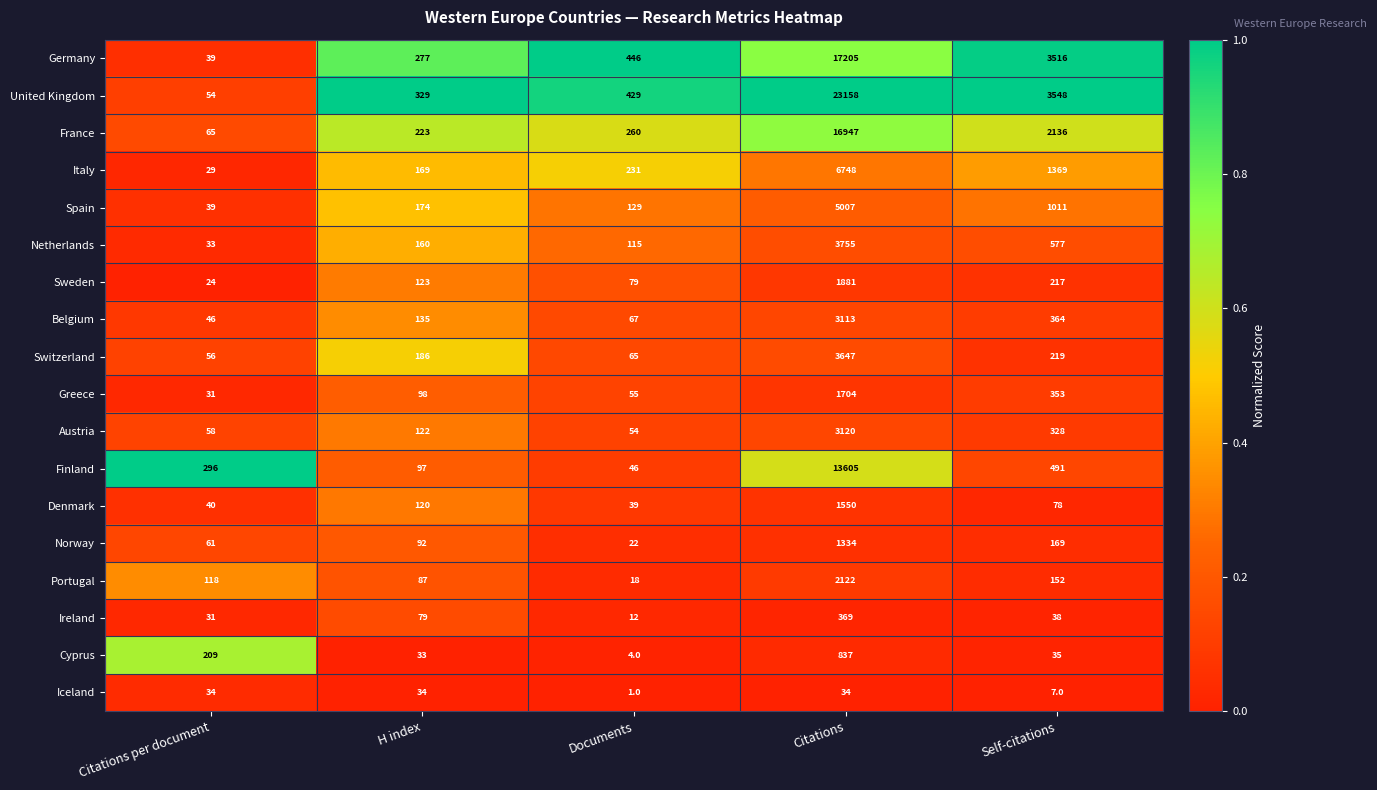

The value of Norway at Citations is 1334. True or false?

True